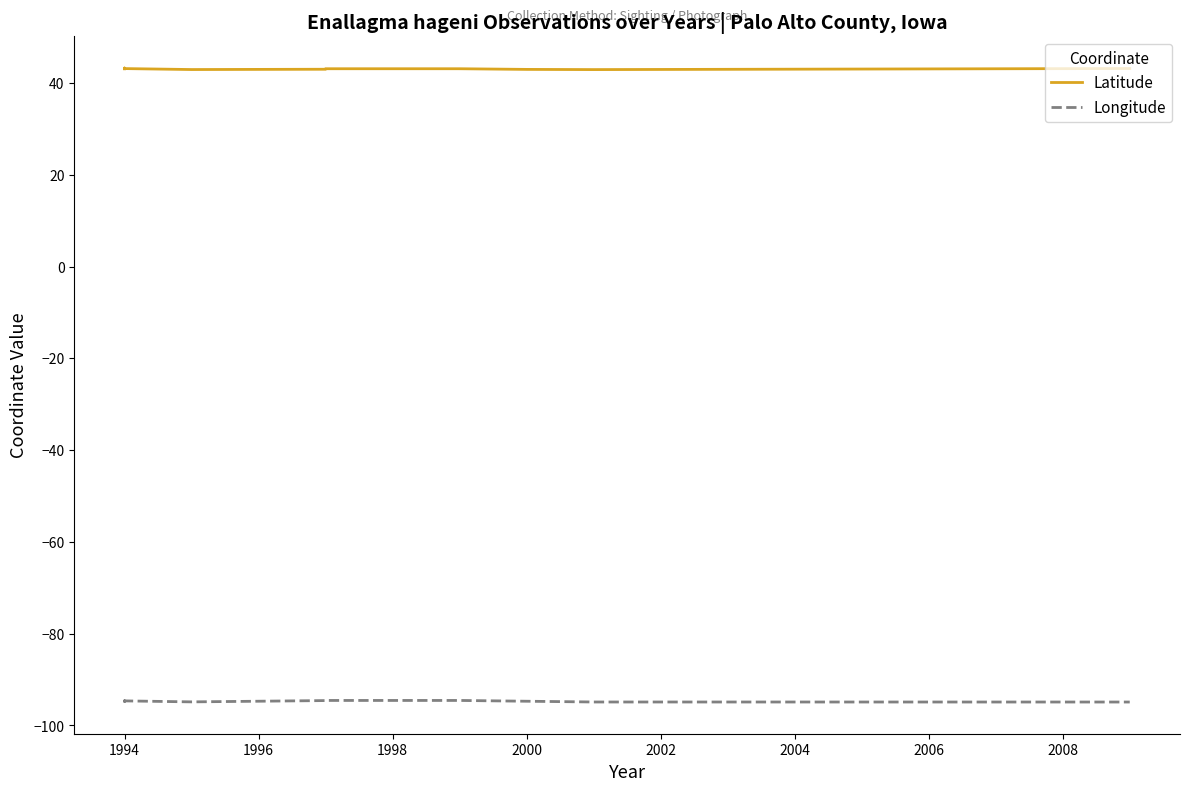

How many data points in Latitude are above 43?

9